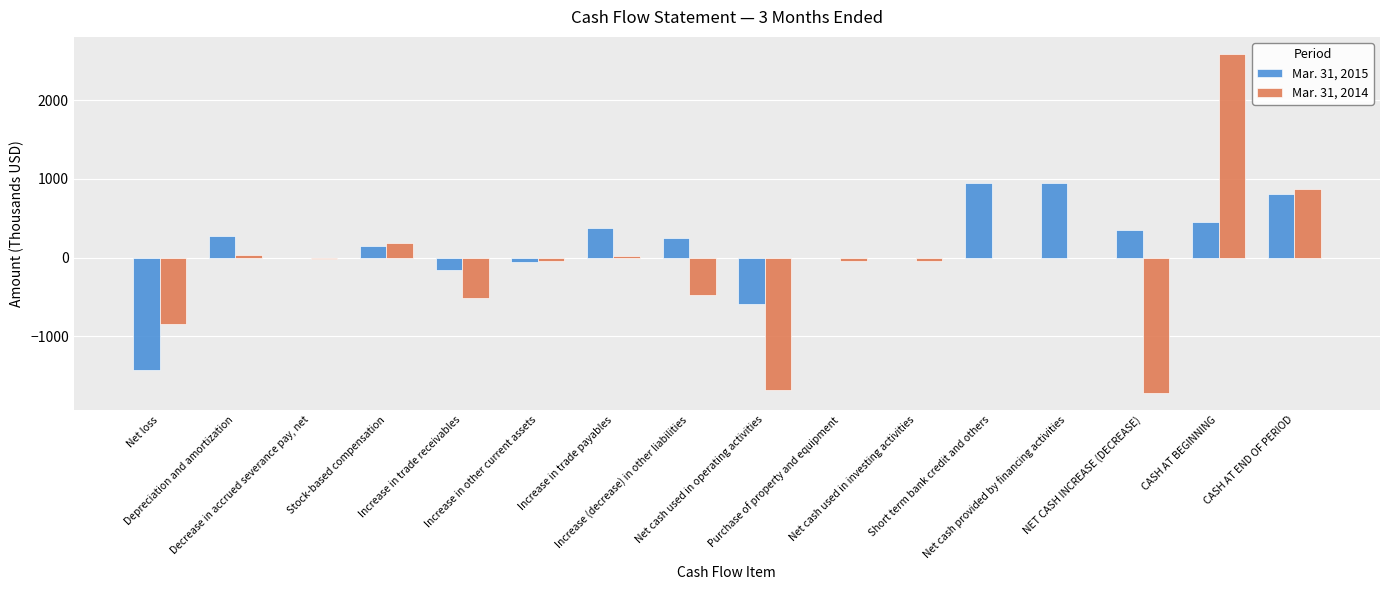

What are all the series names shown in the legend?

Mar. 31, 2015, Mar. 31, 2014